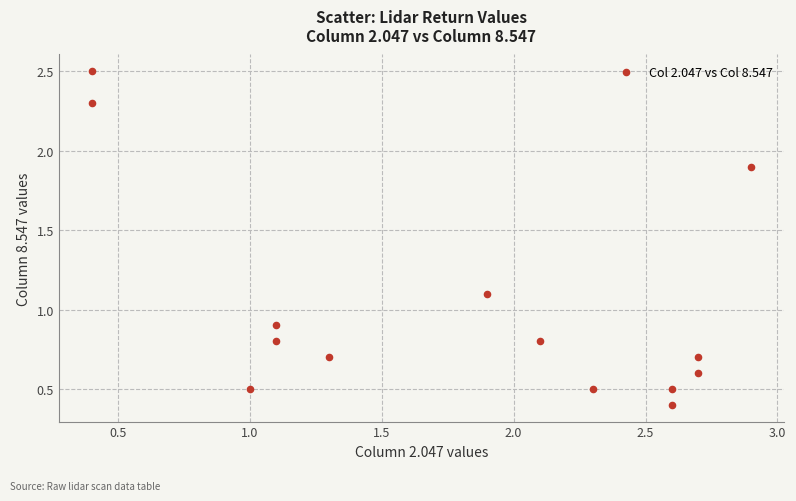

What is the range of Y values (max minus min)?

2.1